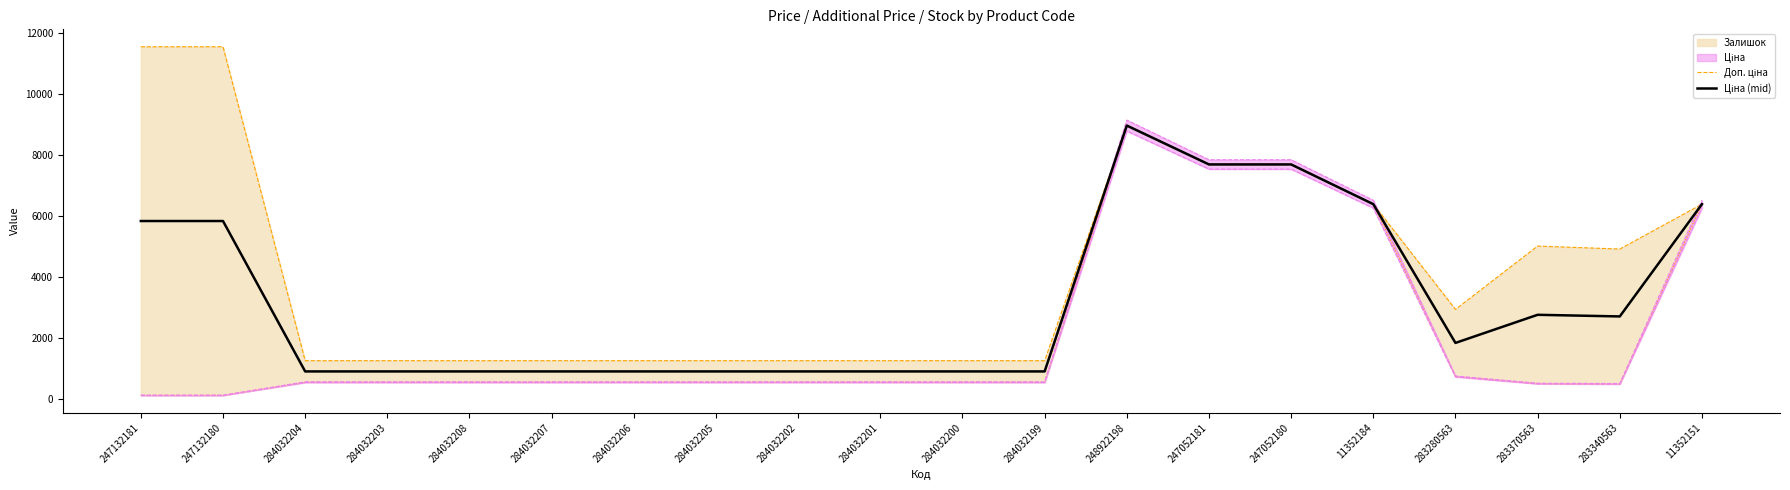

Which has a higher value, 284032199 or 283340563?

283340563